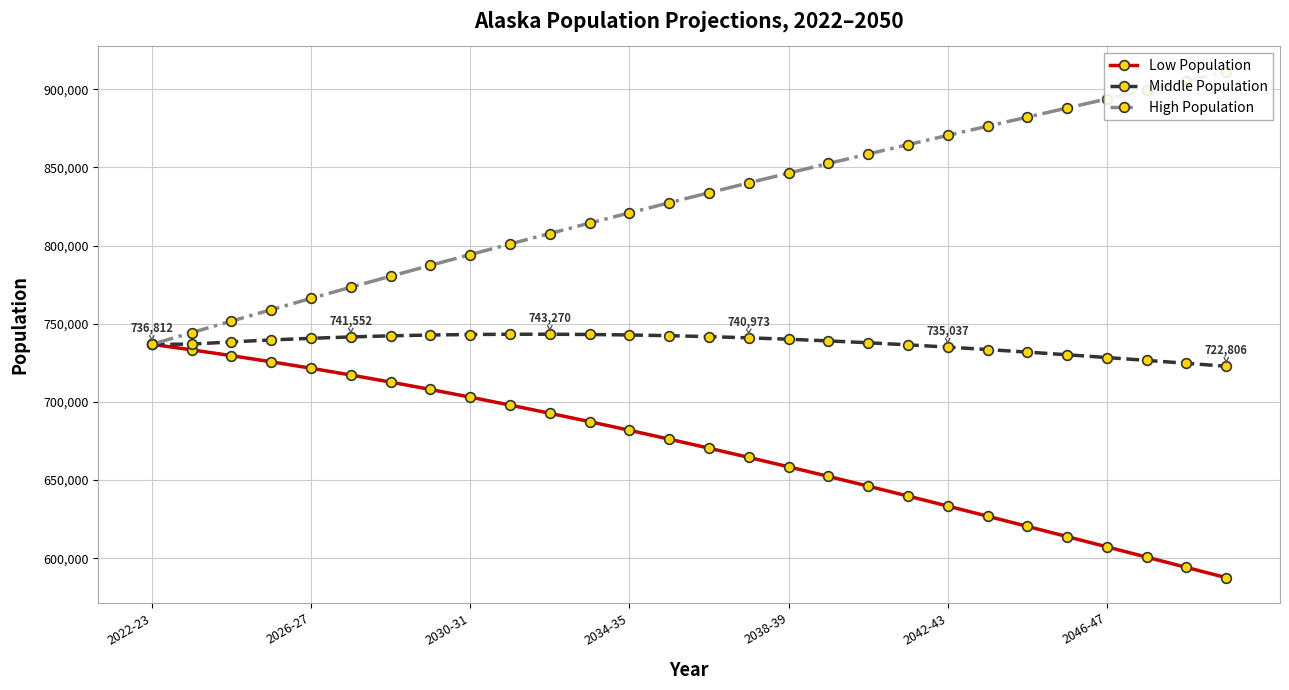

What is the spread (max minus min) of values at 26?

311178